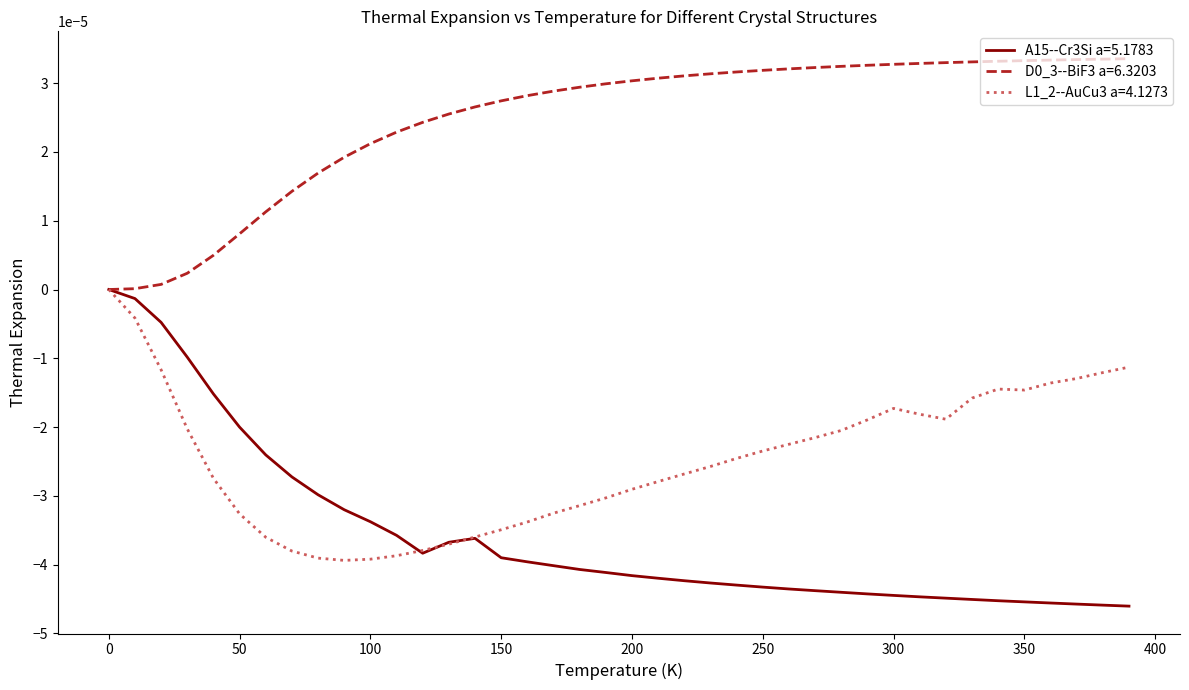

Which series has the widest spread of values?

A15--Cr3Si a=5.1783